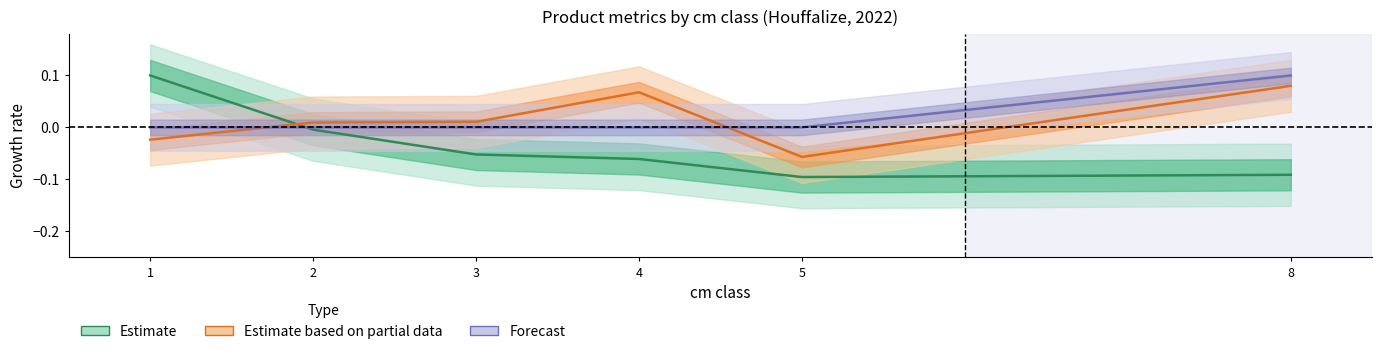

What are all the series names shown in the legend?

Estimate, Estimate based on partial data, Forecast